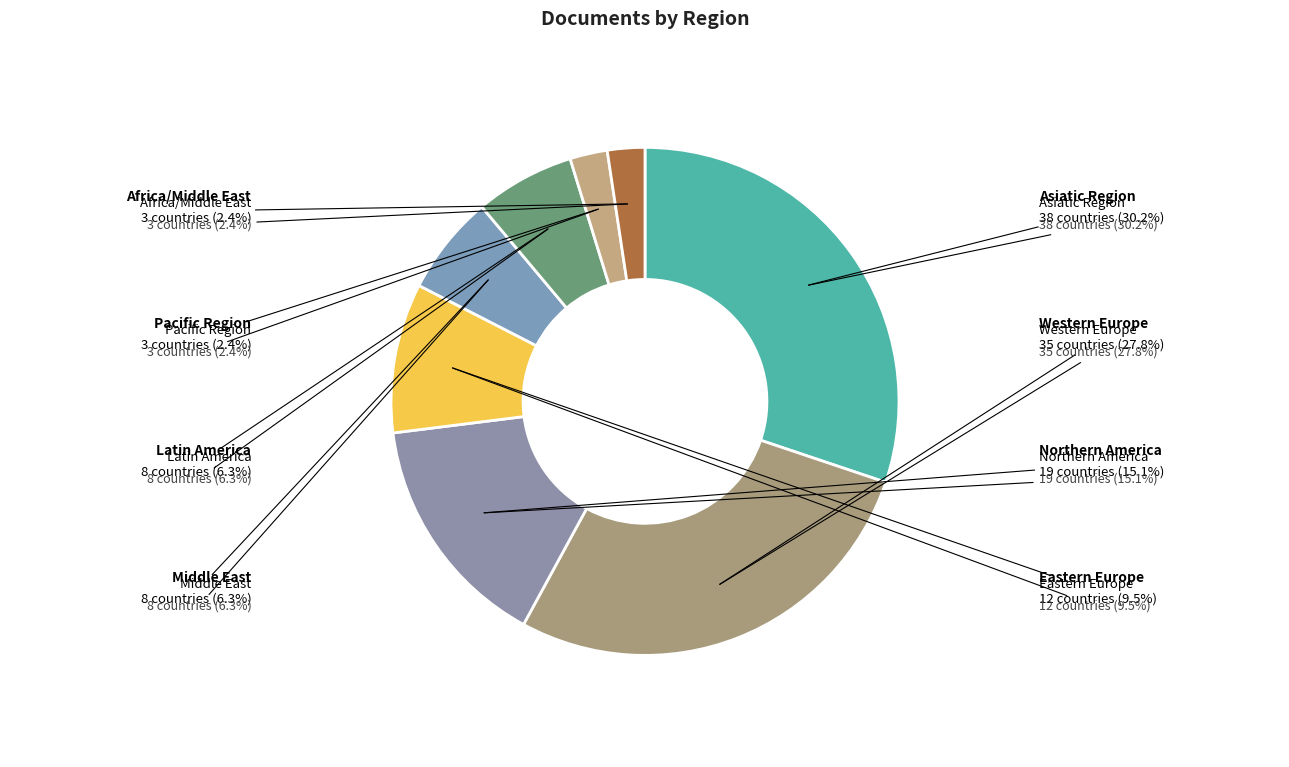

Is Latin America the majority of the pie?

No